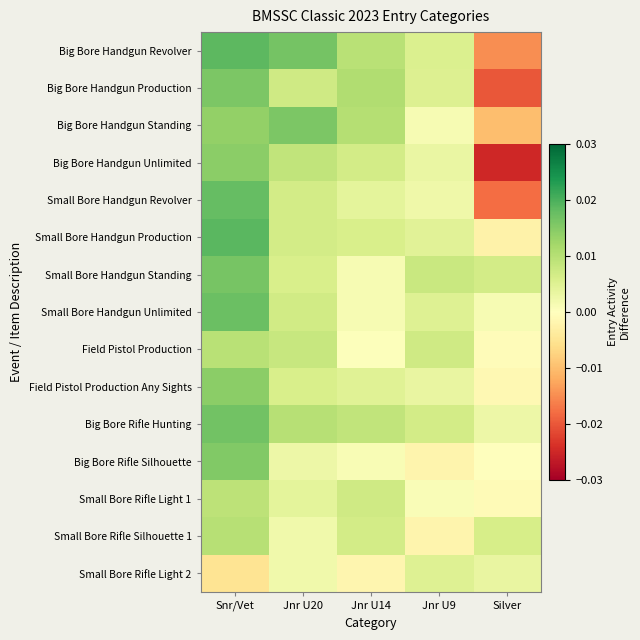

Reading left to right, list all the values displayed in this chart.

Big Bore Handgun Revolver: Snr/Vet=0.0	Jnr U20=0.0	Jnr U14=0.0	Jnr U9=0.0	Silver=-0.0
Big Bore Handgun Production: Snr/Vet=0.0	Jnr U20=0.0	Jnr U14=0.0	Jnr U9=0.0	Silver=-0.0
Big Bore Handgun Standing: Snr/Vet=0.0	Jnr U20=0.0	Jnr U14=0.0	Jnr U9=0.0	Silver=-0.0
Big Bore Handgun Unlimited: Snr/Vet=0.0	Jnr U20=0.0	Jnr U14=0.0	Jnr U9=0.0	Silver=-0.0
Small Bore Handgun Revolver: Snr/Vet=0.0	Jnr U20=0.0	Jnr U14=0.0	Jnr U9=0.0	Silver=-0.0
Small Bore Handgun Production: Snr/Vet=0.0	Jnr U20=0.0	Jnr U14=0.0	Jnr U9=0.0	Silver=-0.0
Small Bore Handgun Standing: Snr/Vet=0.0	Jnr U20=0.0	Jnr U14=0.0	Jnr U9=0.0	Silver=0.0
Small Bore Handgun Unlimited: Snr/Vet=0.0	Jnr U20=0.0	Jnr U14=0.0	Jnr U9=0.0	Silver=0.0
Field Pistol Production: Snr/Vet=0.0	Jnr U20=0.0	Jnr U14=0.0	Jnr U9=0.0	Silver=-0.0
Field Pistol Production Any Sights: Snr/Vet=0.0	Jnr U20=0.0	Jnr U14=0.0	Jnr U9=0.0	Silver=-0.0
Big Bore Rifle Hunting: Snr/Vet=0.0	Jnr U20=0.0	Jnr U14=0.0	Jnr U9=0.0	Silver=0.0
Big Bore Rifle Silhouette: Snr/Vet=0.0	Jnr U20=0.0	Jnr U14=0.0	Jnr U9=-0.0	Silver=-0.0
Small Bore Rifle Light 1: Snr/Vet=0.0	Jnr U20=0.0	Jnr U14=0.0	Jnr U9=0.0	Silver=-0.0
Small Bore Rifle Silhouette 1: Snr/Vet=0.0	Jnr U20=0.0	Jnr U14=0.0	Jnr U9=-0.0	Silver=0.0
Small Bore Rifle Light 2: Snr/Vet=-0.0	Jnr U20=0.0	Jnr U14=-0.0	Jnr U9=0.0	Silver=0.0